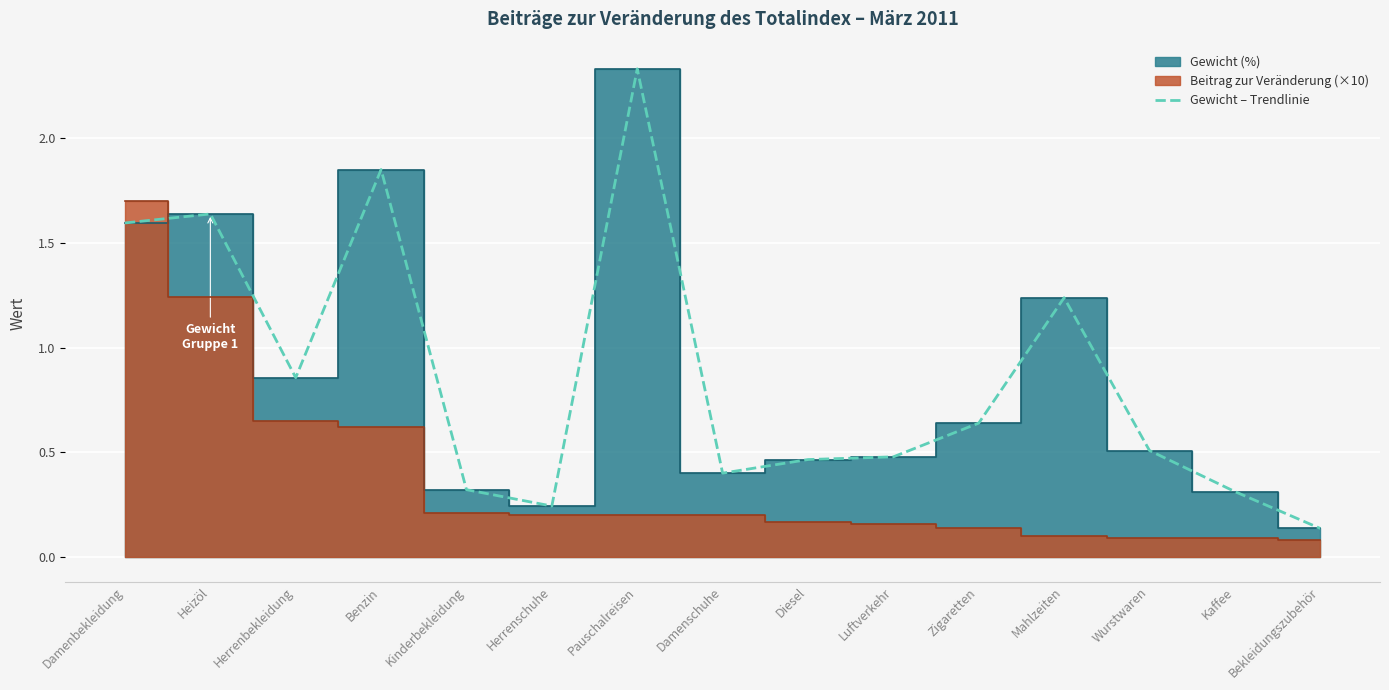

What is the minimum value shown in the chart?

0.1